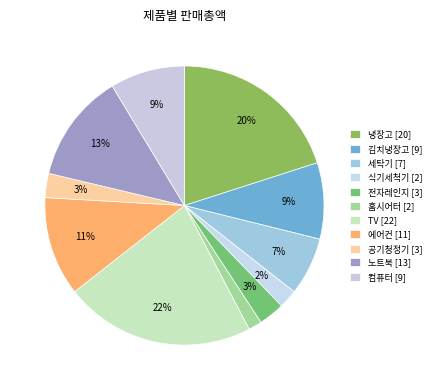

Count the number of slices in the pie.

11